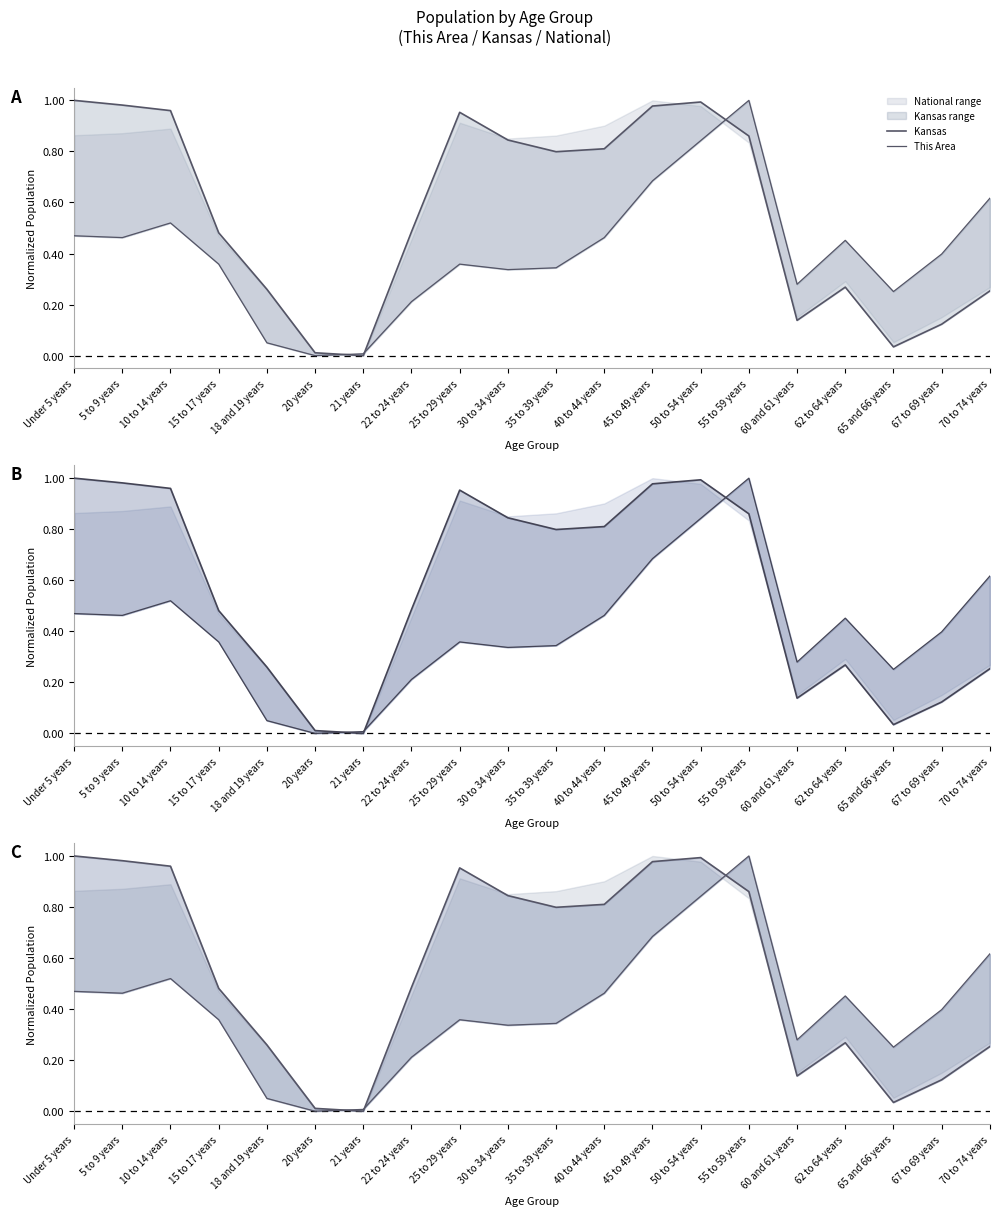

Which category has the lowest value in the Kansas series?

21 years